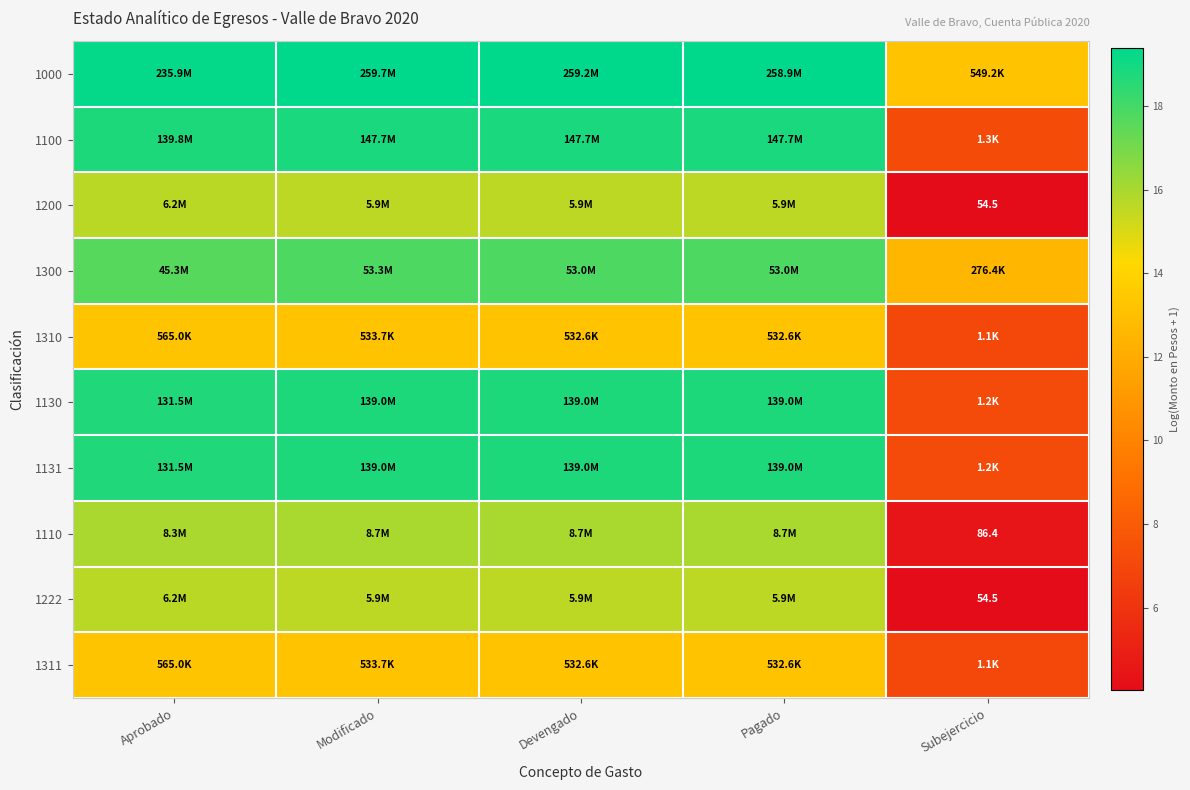

What is the spread (max minus min) of values at Modificado?

6.2